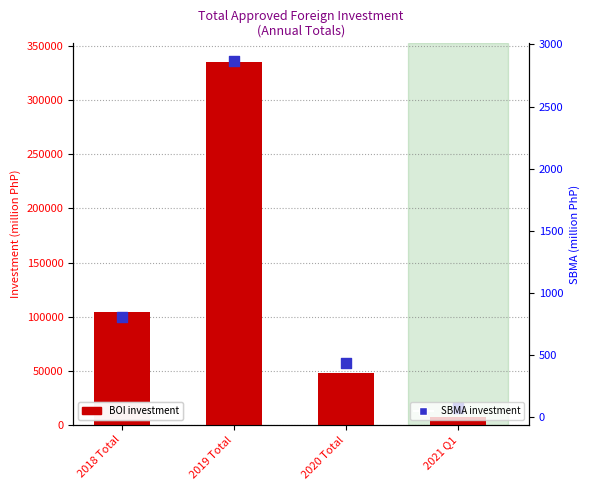

Is the value of SBMA at 2019 Total greater than the value of BOI at 2021 Q1?

No